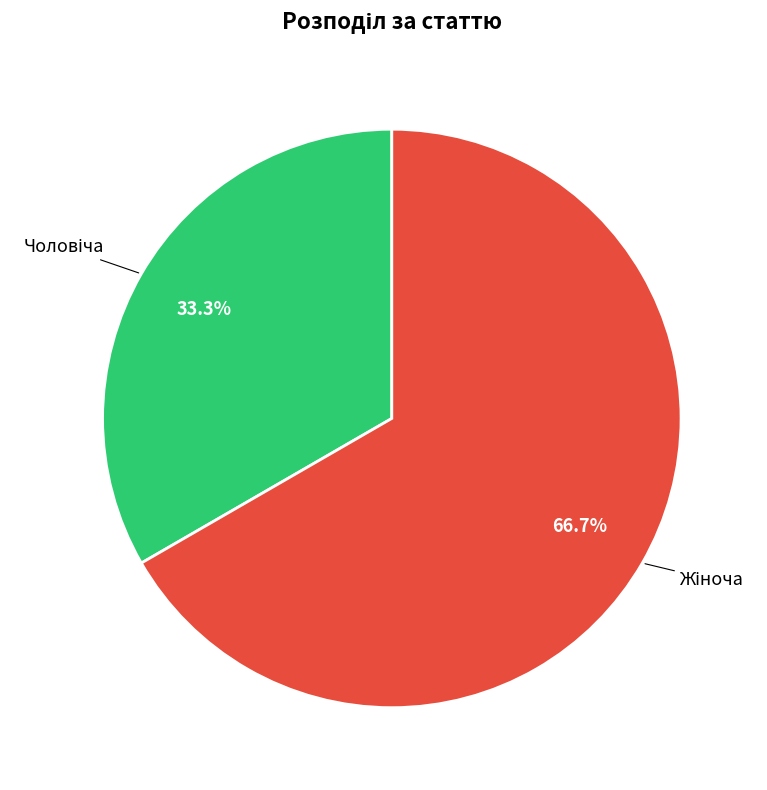

Does any single category account for the majority?

Yes